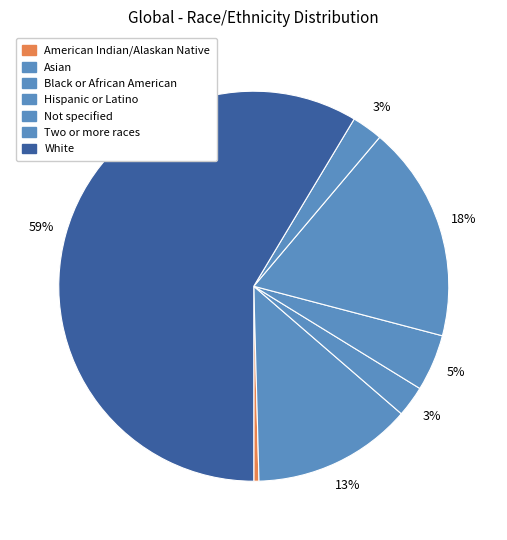

To the nearest percent, what percentage of the pie is Not specified?

18%